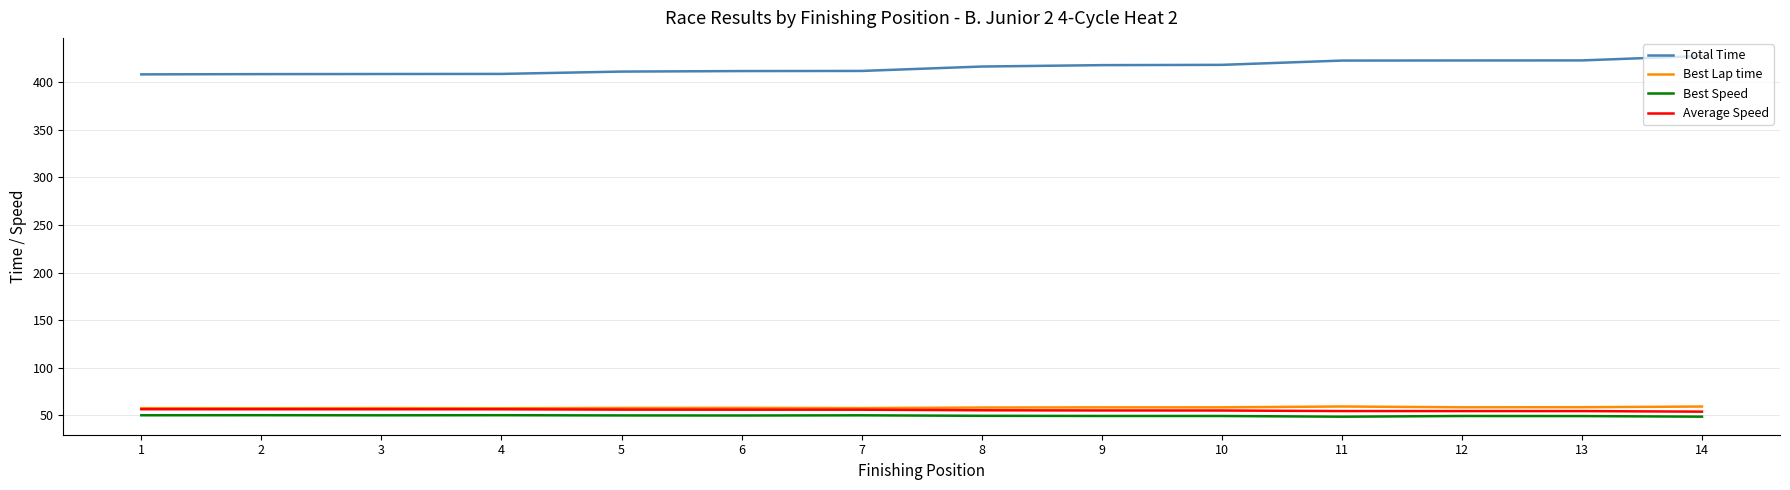

What are all the series names shown in the legend?

Total Time, Best Lap time, Best Speed, Average Speed